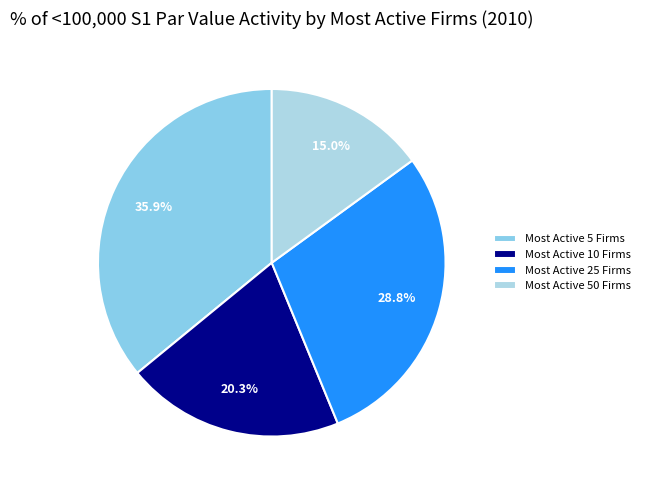

Is it true that Most Active 25 Firms is 20% of the pie?

False